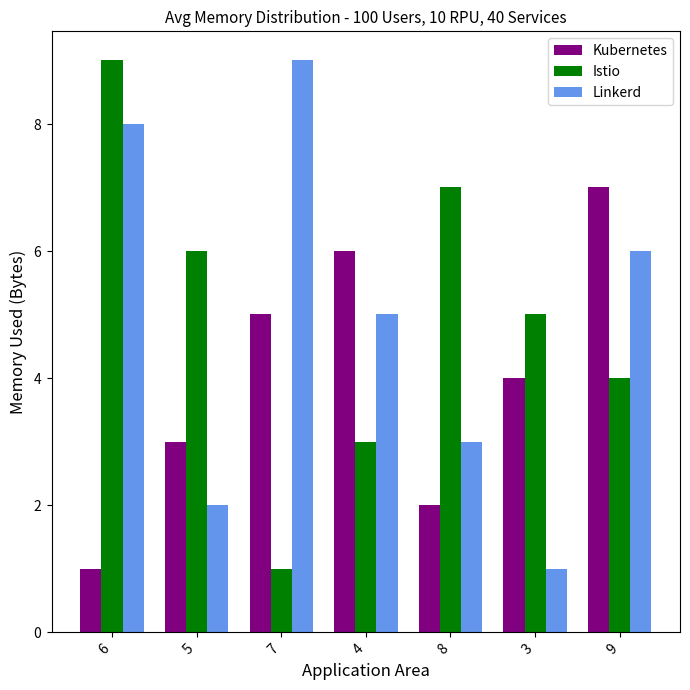

Does the chart contain stacked bars?

No